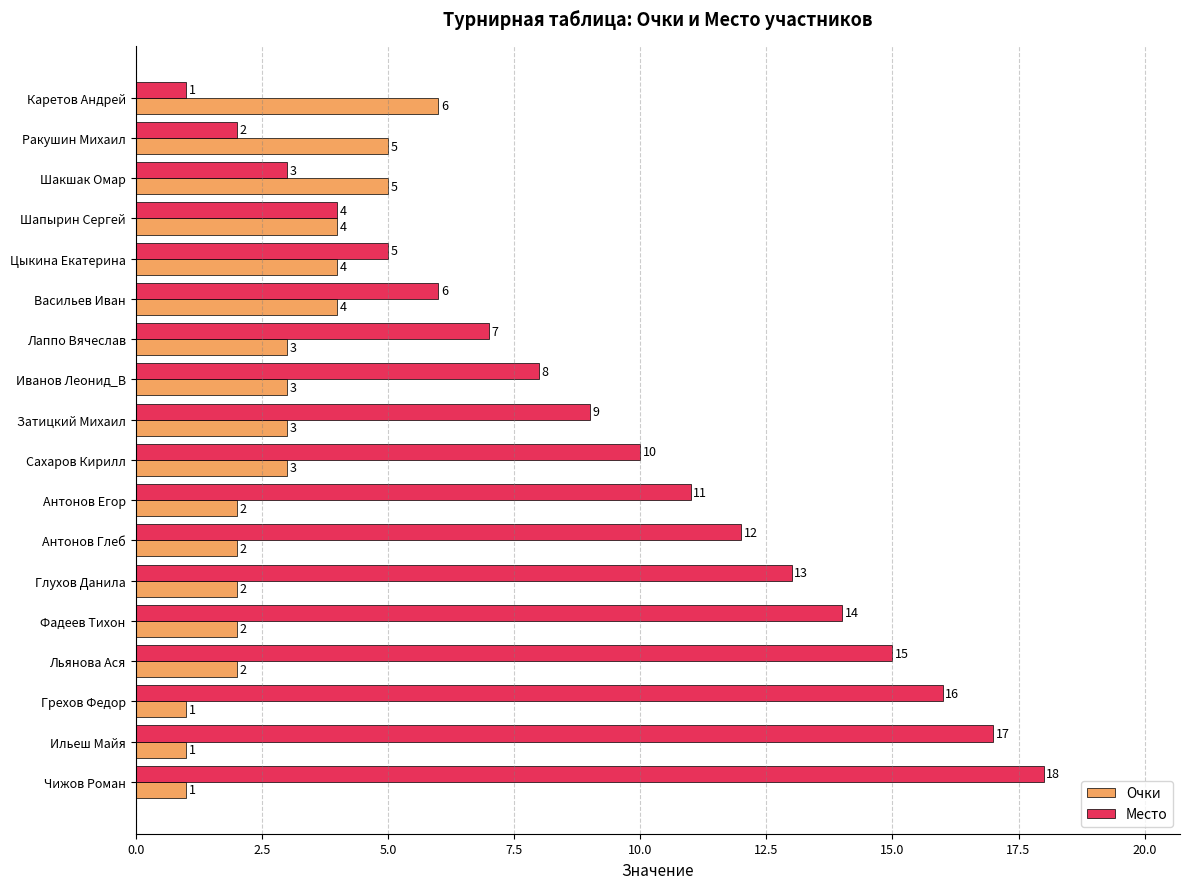

True or false: Очки has a value of 4 at Цыкина Екатерина.

True